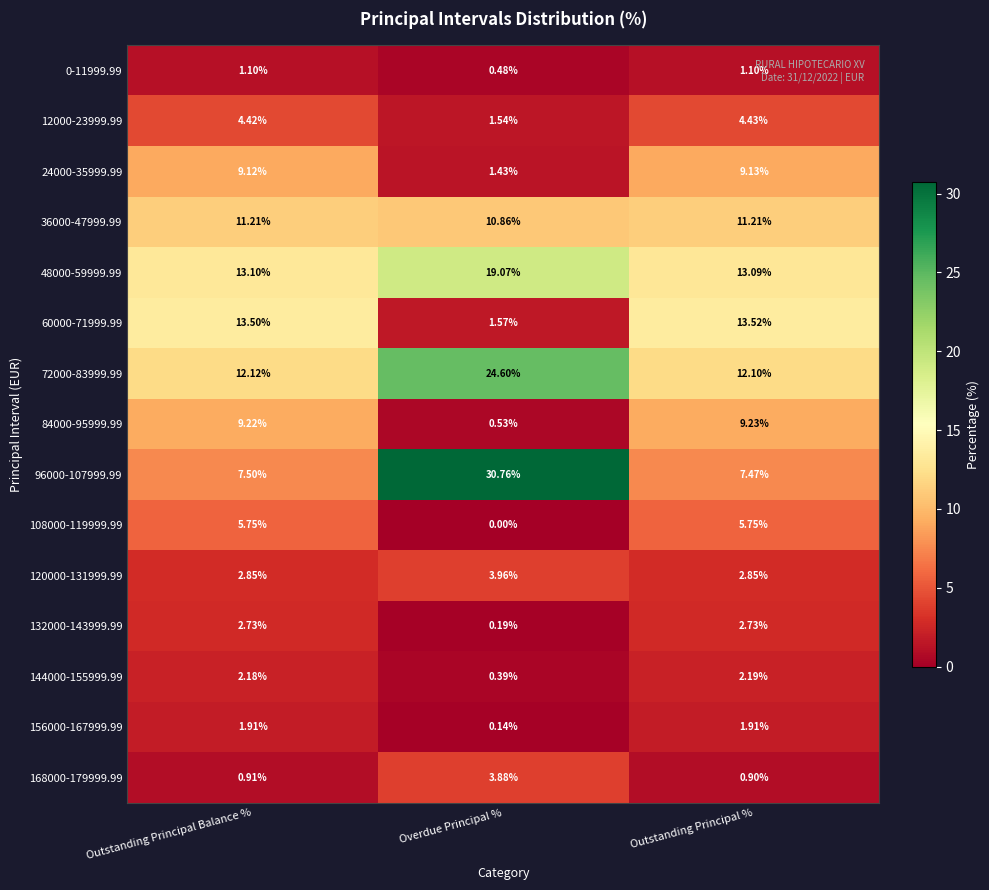

At which label is 0-11999.99 closest to 0?

Overdue Principal %